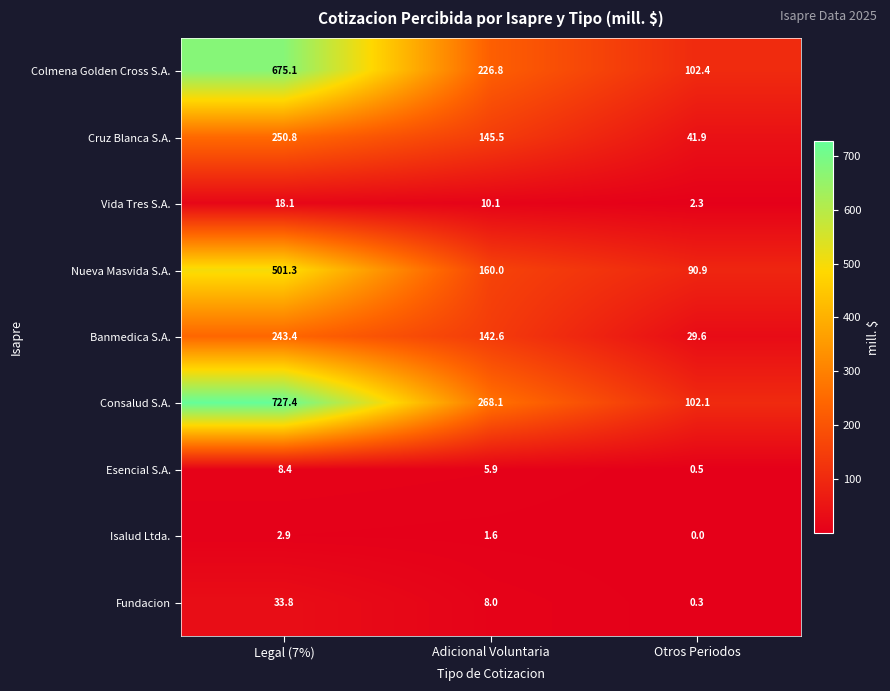

Between Legal (7%) and Adicional Voluntaria, which series saw the biggest shift?

Consalud S.A.